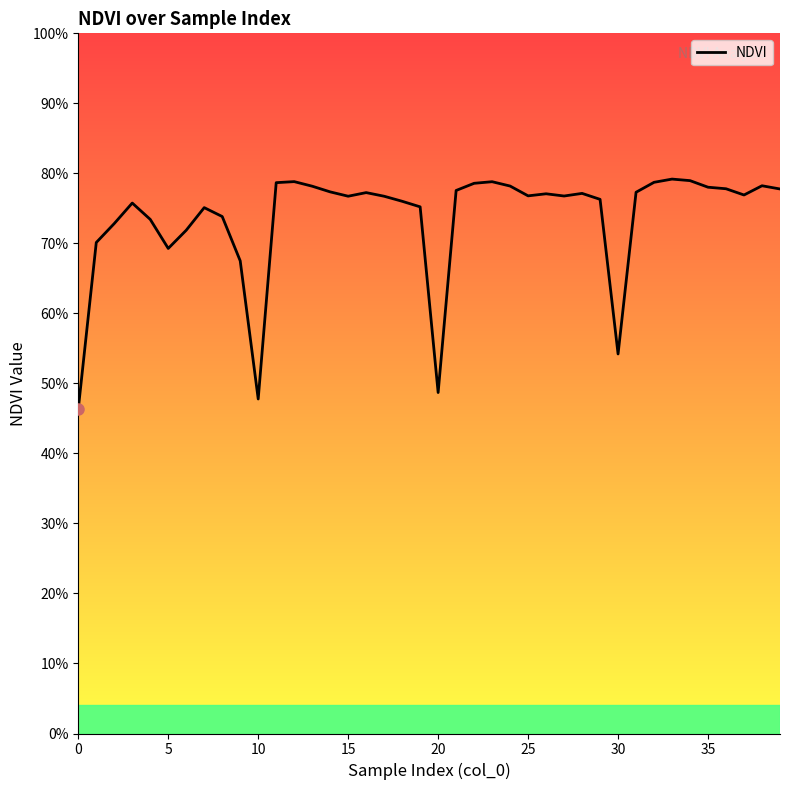

What is the difference between the second highest and minimum values?

0.3